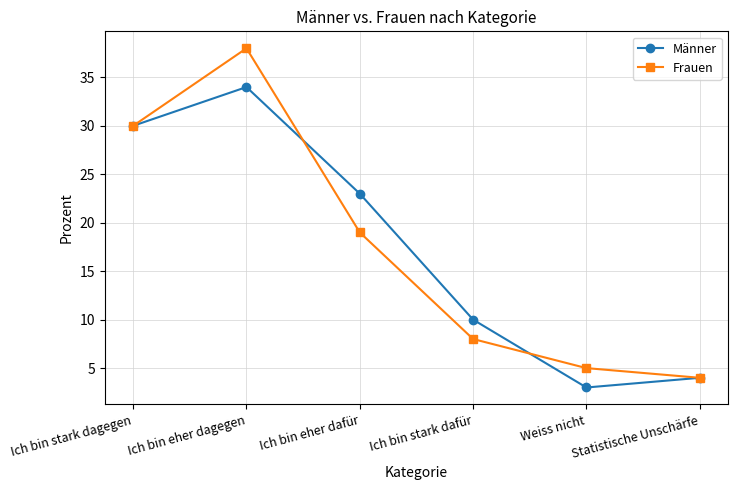

Reading right to left, what are all the values shown in this chart?

Männer: 4	3	10	23	34	30
Frauen: 4	5	8	19	38	30